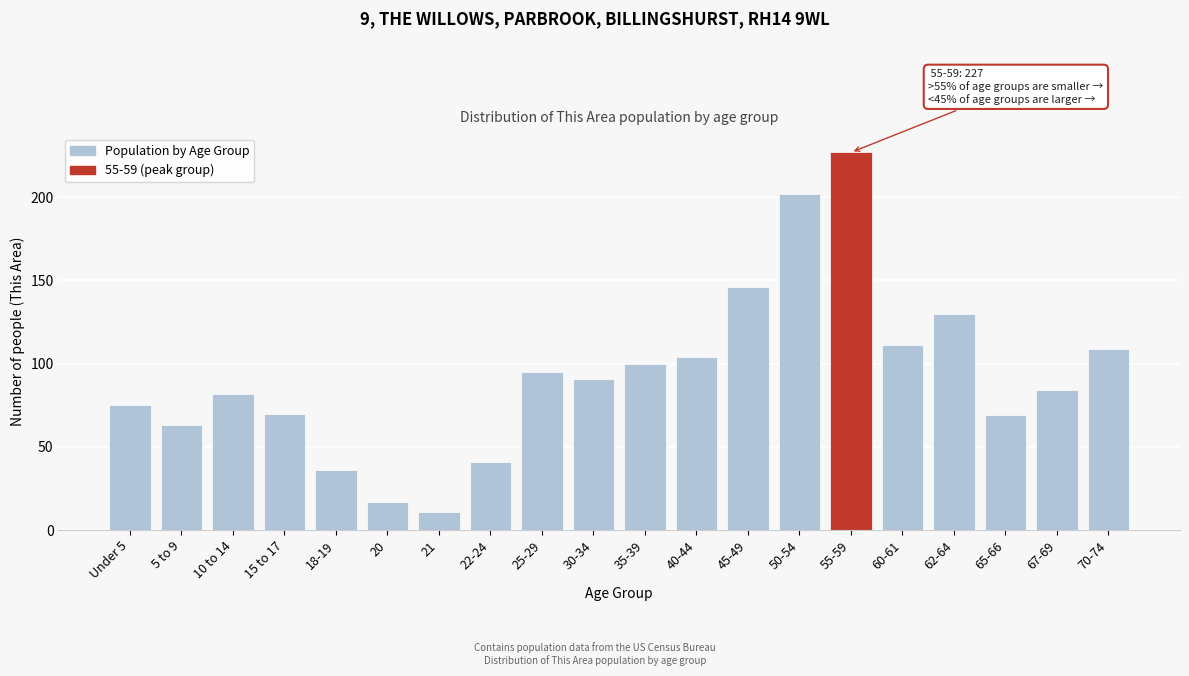

Reading left to right, list all the values displayed in this chart.

75	63	82	70	36	17	11	41	95	91	100	104	146	202	227	111	130	69	84	109